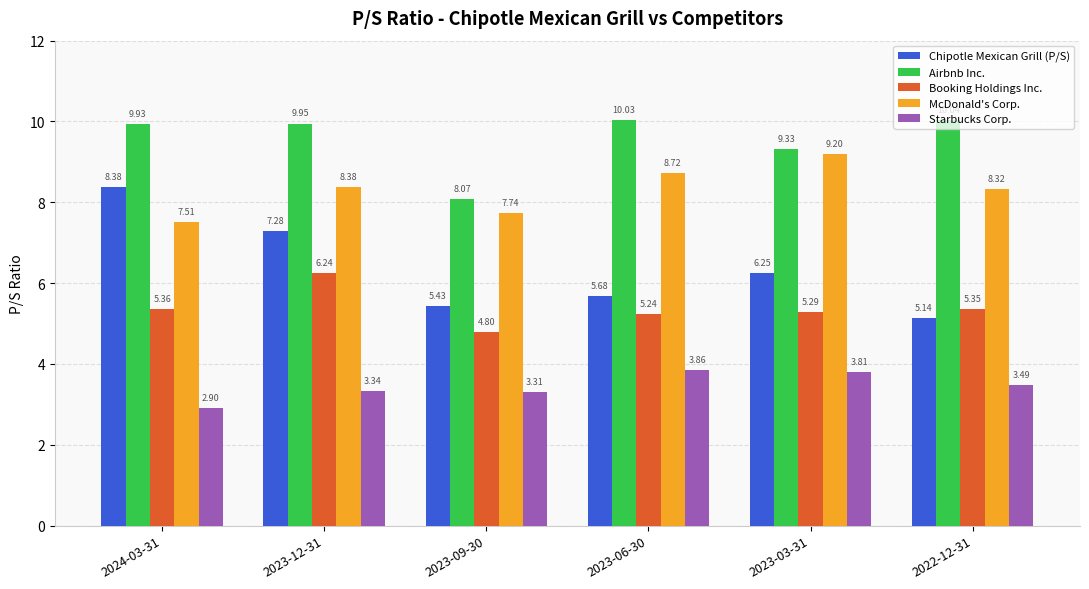

How many data points in Airbnb Inc. are less than 9?

1